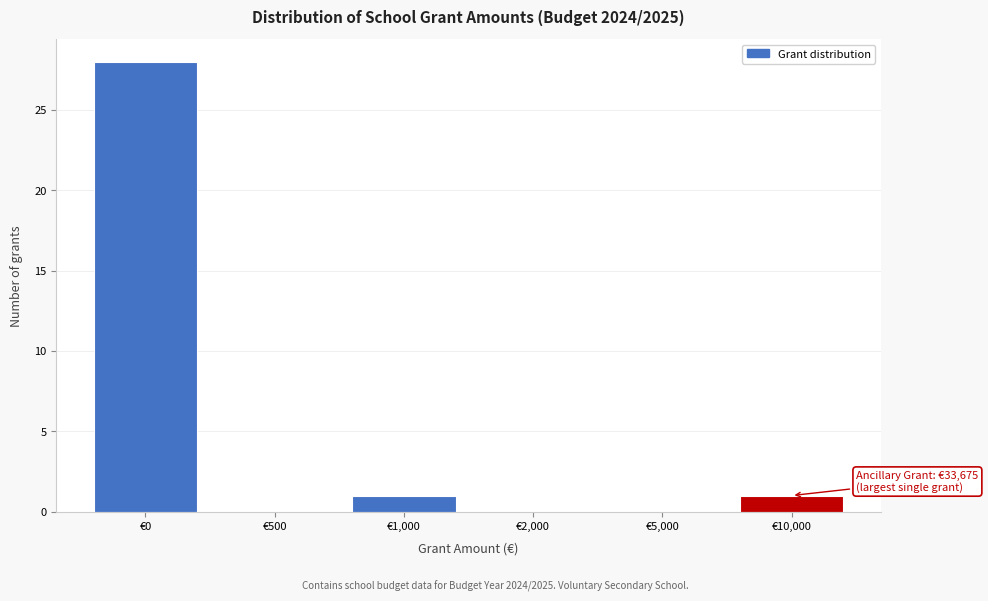

Reading left to right, transcribe all the data shown in this chart.

€0=28	€500=0	€1,000=1	€2,000=0	€5,000=0	€10,000=1